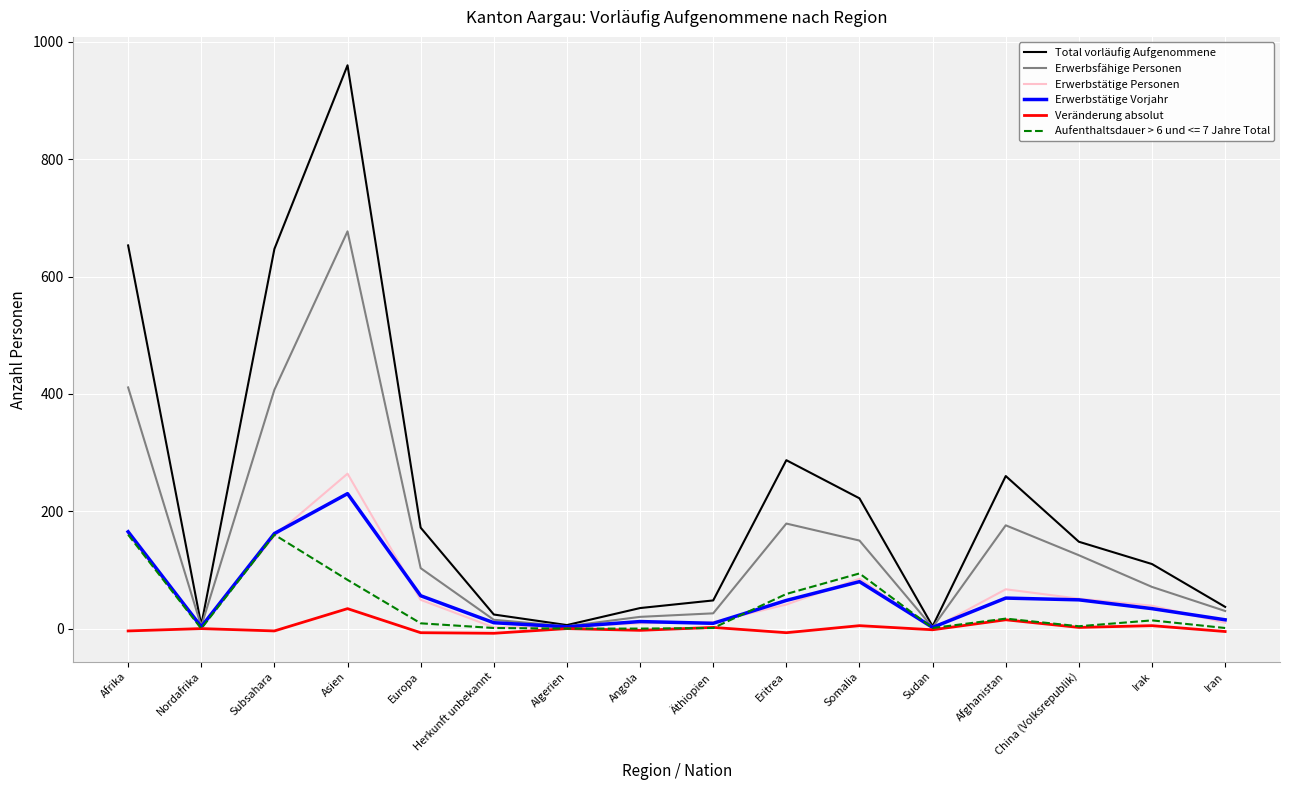

The Erwerbsfähige Personen series shows 20 at Angola. True or false?

True